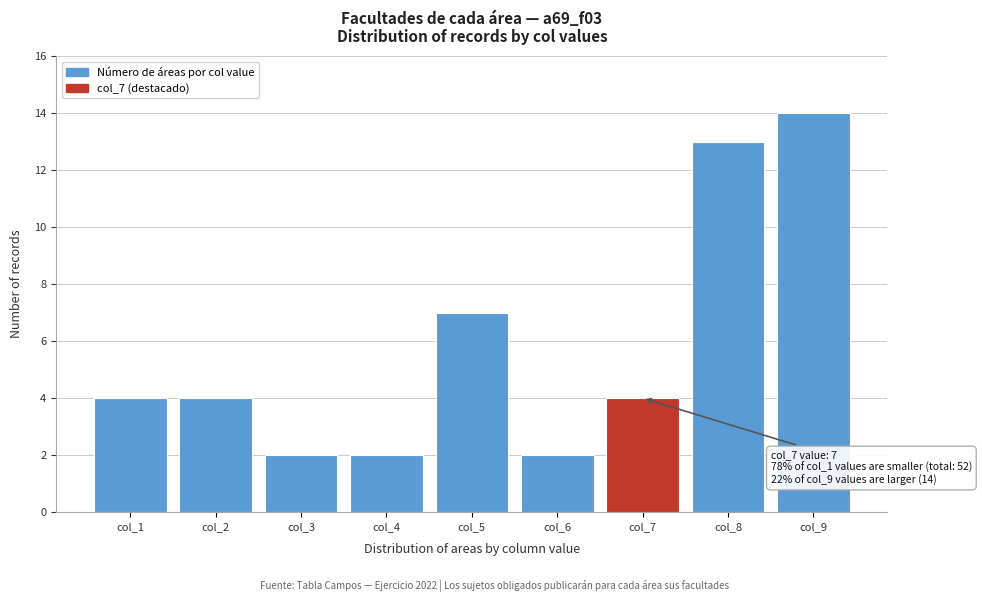

Reading left to right, extract all data points from this chart.

col_1=4	col_2=4	col_3=2	col_4=2	col_5=7	col_6=2	col_7=4	col_8=13	col_9=14